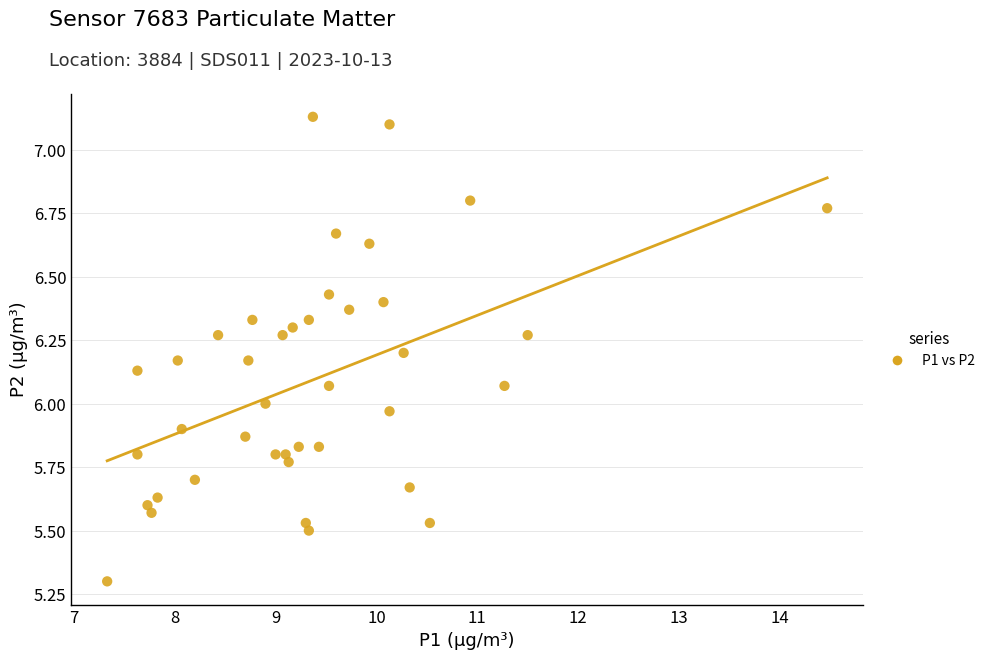

What is the range of Y values (max minus min)?

1.8